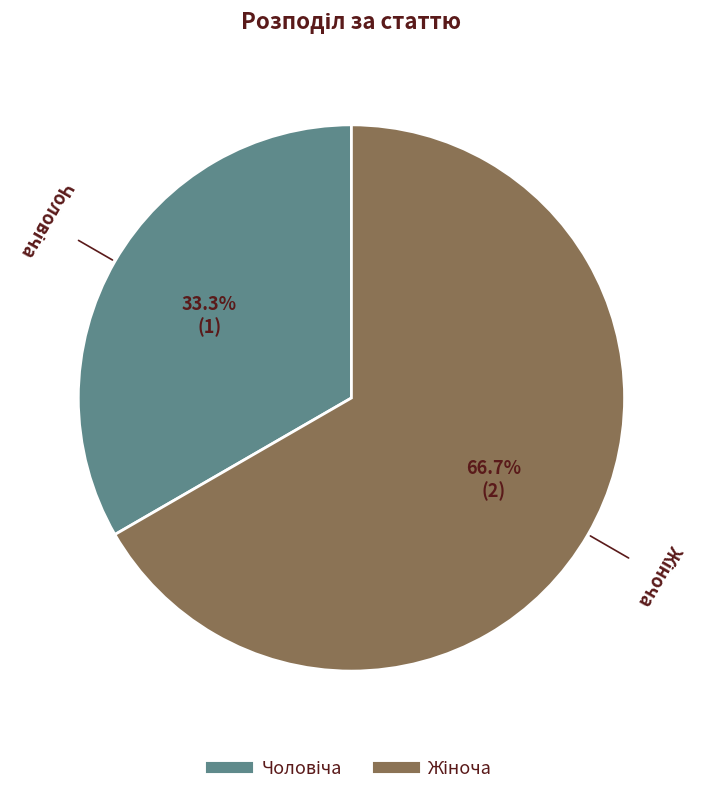

Count the number of slices in the pie.

2